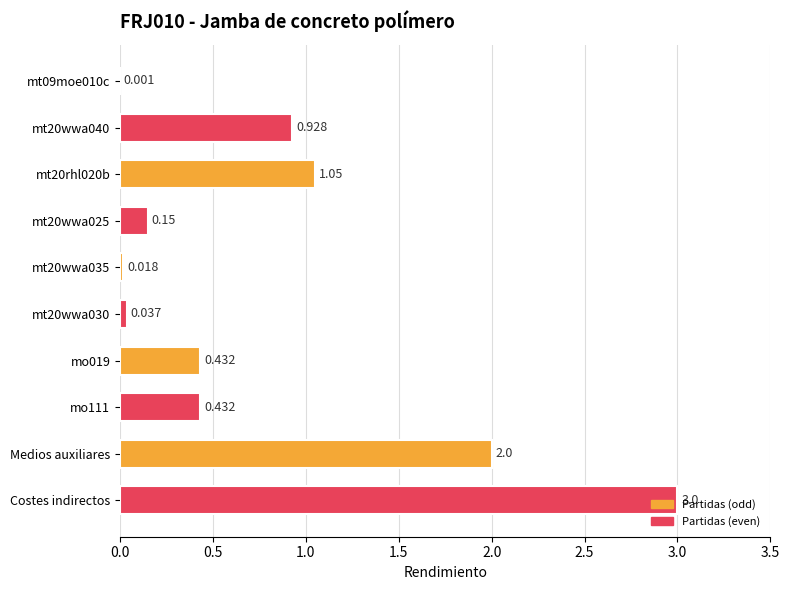

At which category does the chart reach its peak across all series?

Costes indirectos